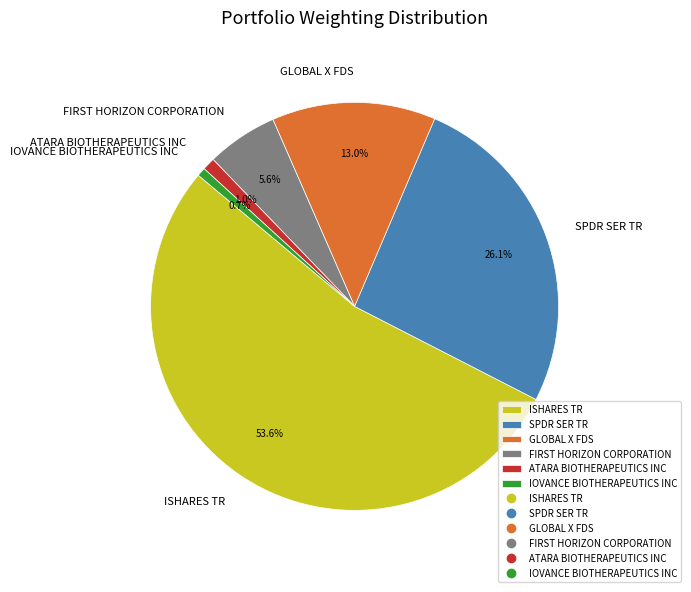

How much of the chart is everything except ATARA BIOTHERAPEUTICS INC?

99.0%